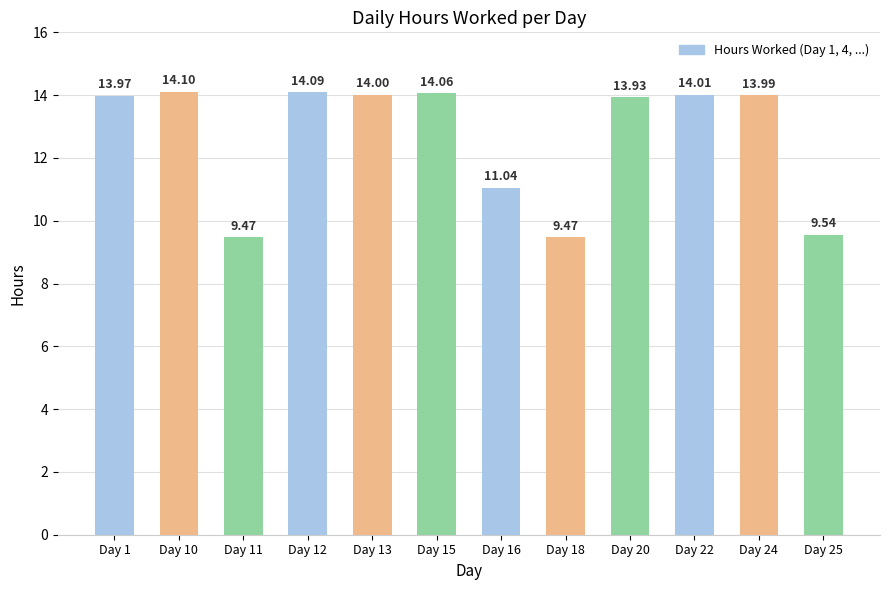

Which has a higher value, Day 1 or Day 11?

Day 1